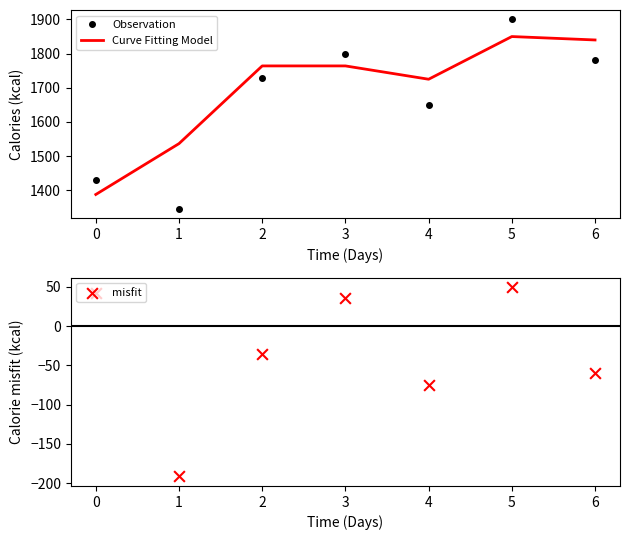

What is the total value across all series at 6?

3560.0